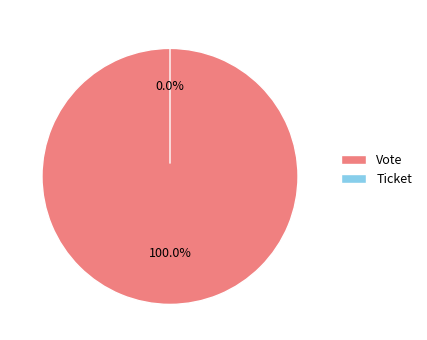

Count the number of slices in the pie.

2